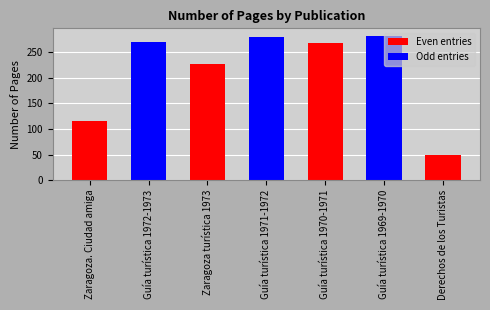

Does the chart contain any negative values?

No